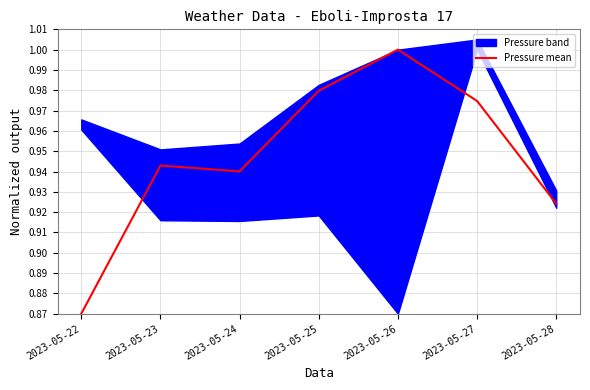

What is the sum of the values at 2023-05-23 and 2023-05-25?

1.9